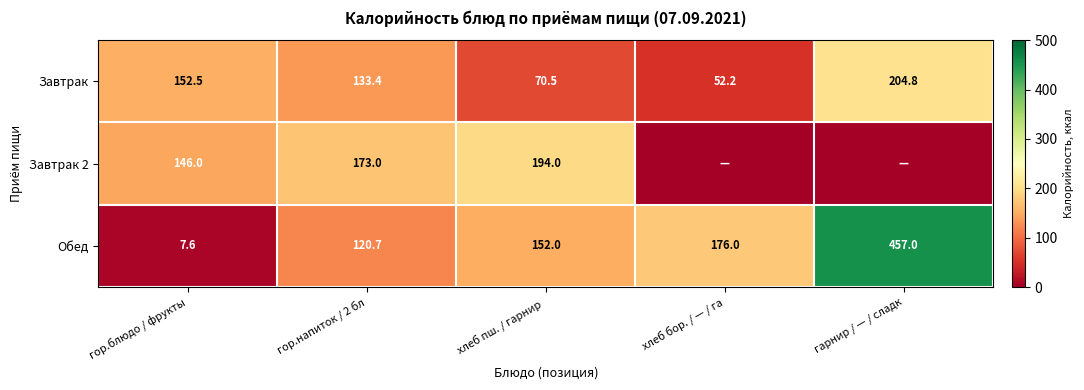

List the labels in order of Завтрак value, smallest first.

хлеб бор. / — / га, хлеб пш. / гарнир , гор.напиток / 2 бл, гор.блюдо / фрукты, гарнир / — / сладк